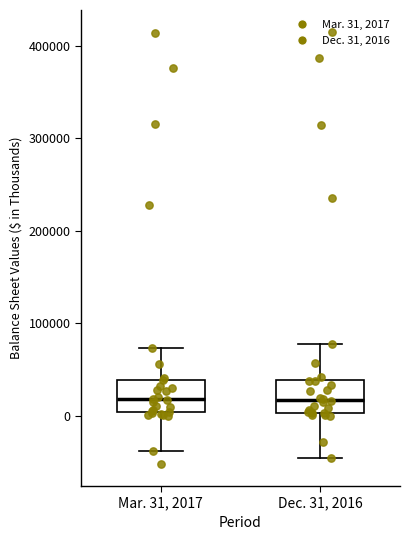

Reading left to right, read every box against the y-axis: the position of its median line, the range the box covers, and the ends of its whiskers. The values are not printed on the chart, so give them approximately, as read against the axis.

Mar. 31, 2017: median 20000, box 0 to 40000, whiskers -40000 to 70000
Dec. 31, 2016: median 20000, box 0 to 40000, whiskers -50000 to 80000